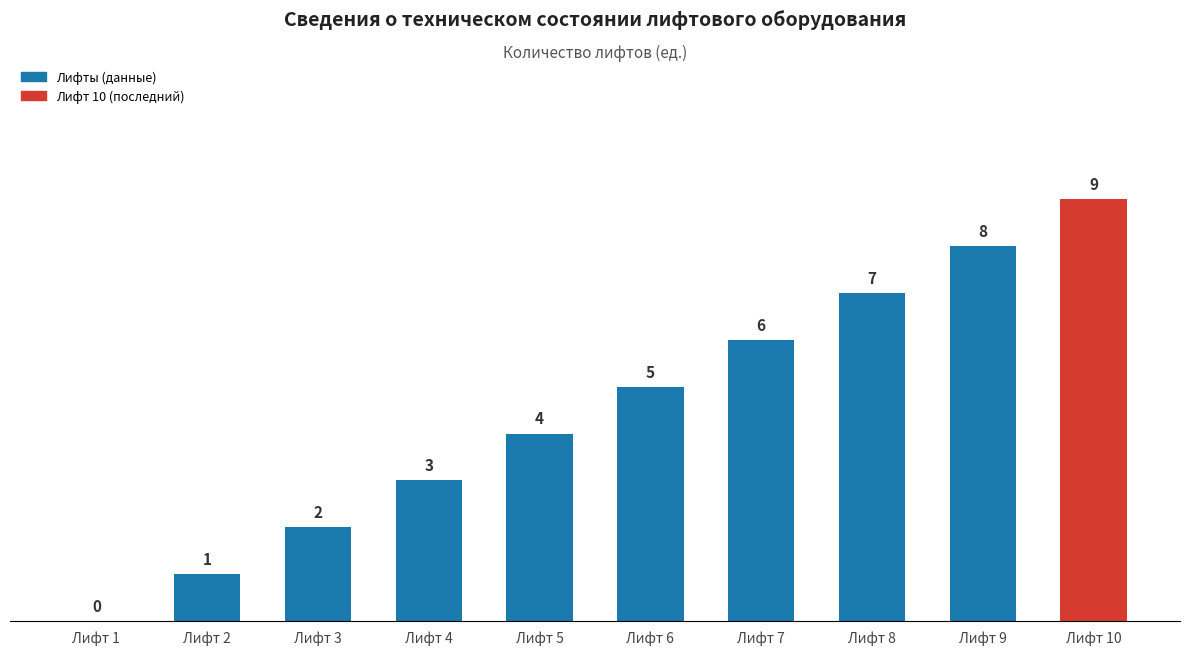

What is the maximum value shown in the chart?

9